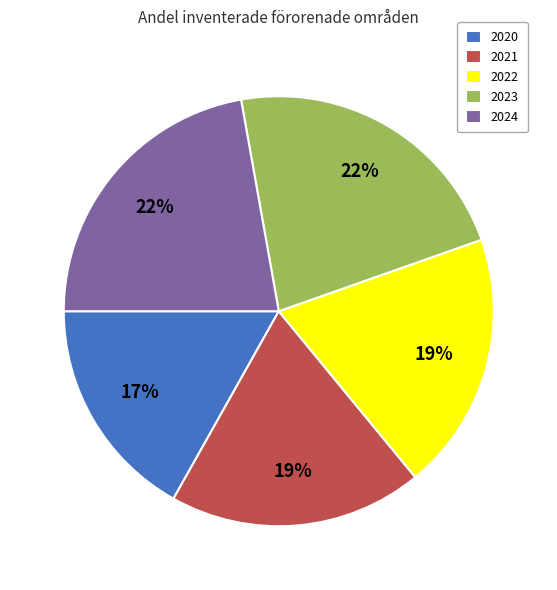

Does 2023 account for over 50% of the chart?

No